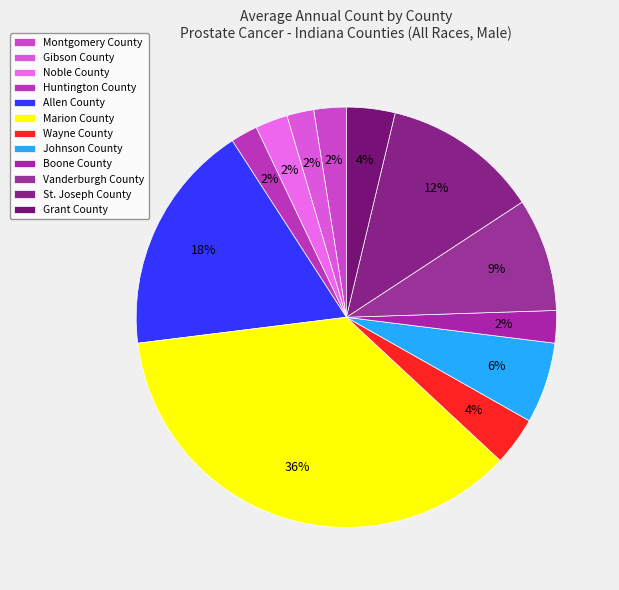

Is the sum of Vanderburgh County and St. Joseph County greater than half?

No